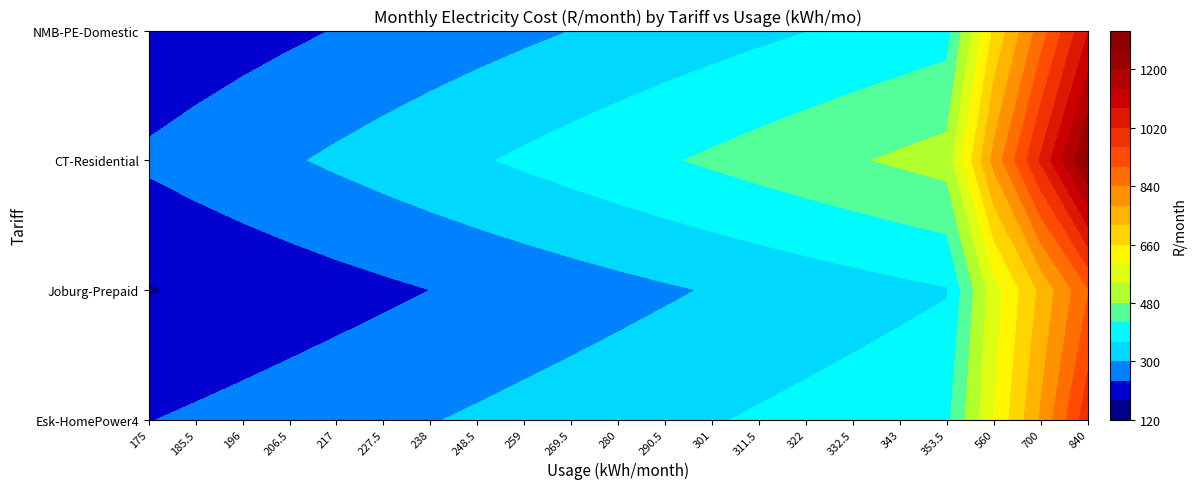

Reading right to left, extract all data points from this chart.

Esk-HomePower4: 997.1	786.5	598.6	405.3	395.5	385.7	375.9	366.0	356.2	346.4	336.6	326.7	316.9	307.1	297.3	287.4	277.6	267.8	258.0	248.1	238.3
Joburg-Prepaid: 893.5	733.2	573.0	356.5	345.9	335.4	324.8	314.2	303.6	293.0	282.4	271.8	261.2	250.6	240.0	229.4	218.9	208.3	197.7	187.1	176.5
CT-Residential: 1270.9	1028.3	798.0	503.7	488.8	473.8	458.9	443.9	428.9	414.0	399.0	384.0	369.1	354.1	339.1	324.2	309.2	294.3	279.3	264.3	249.4
NMB-PE-Domestic: 1075.2	869.3	669.0	394.5	382.0	370.3	358.6	346.9	335.2	323.6	311.9	300.2	288.5	276.8	265.1	253.4	241.7	230.0	218.3	206.6	194.9